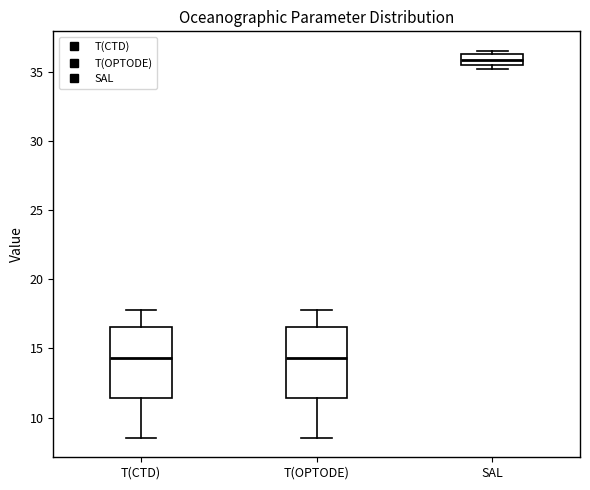

Where does the median line of the box for T(OPTODE) sit on the y-axis? The values are not printed on the chart, so give them approximately, as read against the axis.

14.5